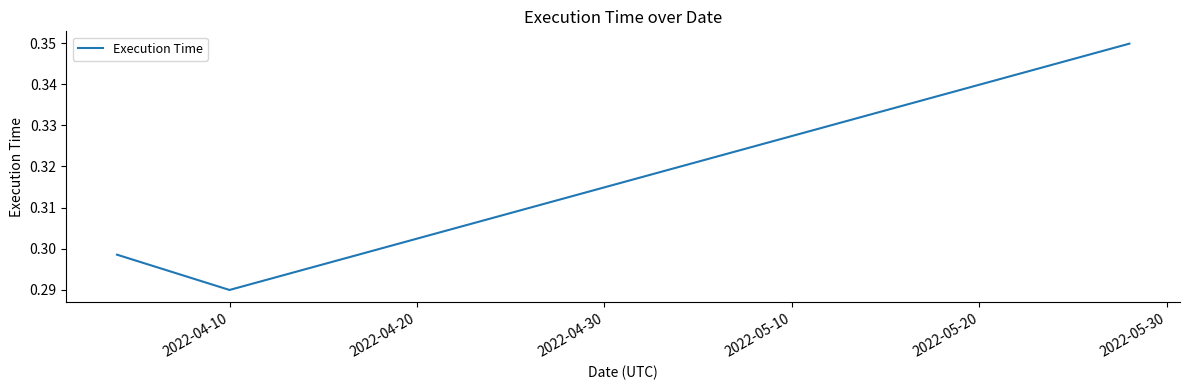

Is this an area chart (filled region under the line)?

No